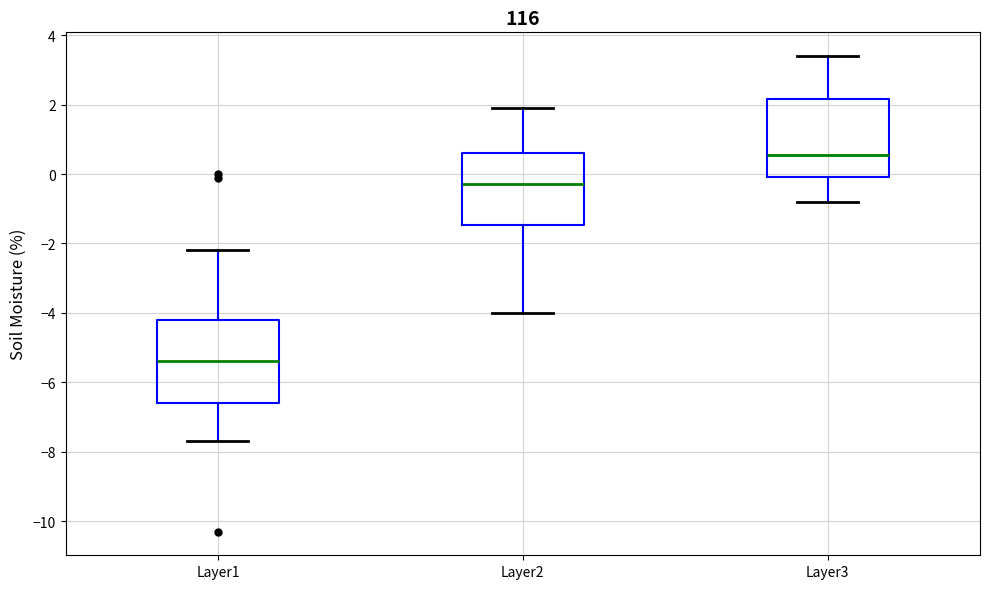

Which box has the lowest median line?

Layer1